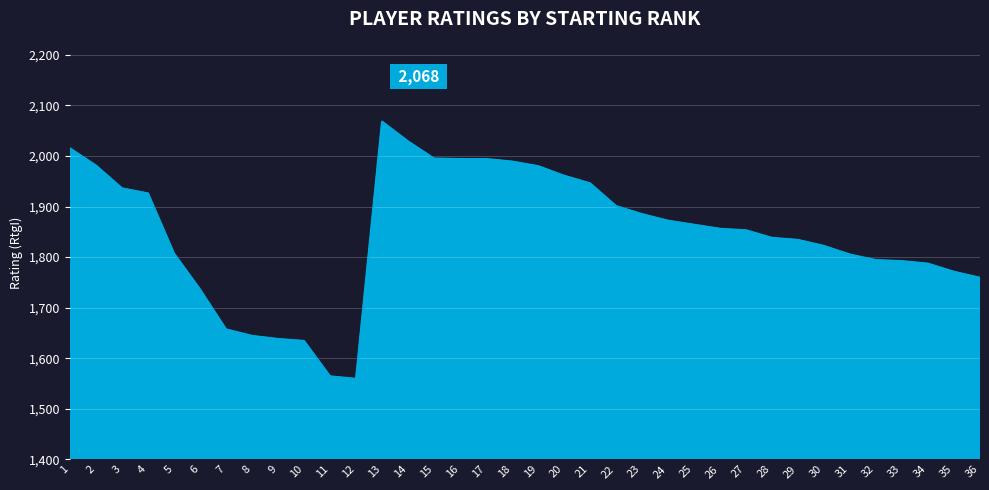

The chart shows a value of 1885 at 23. True or false?

True